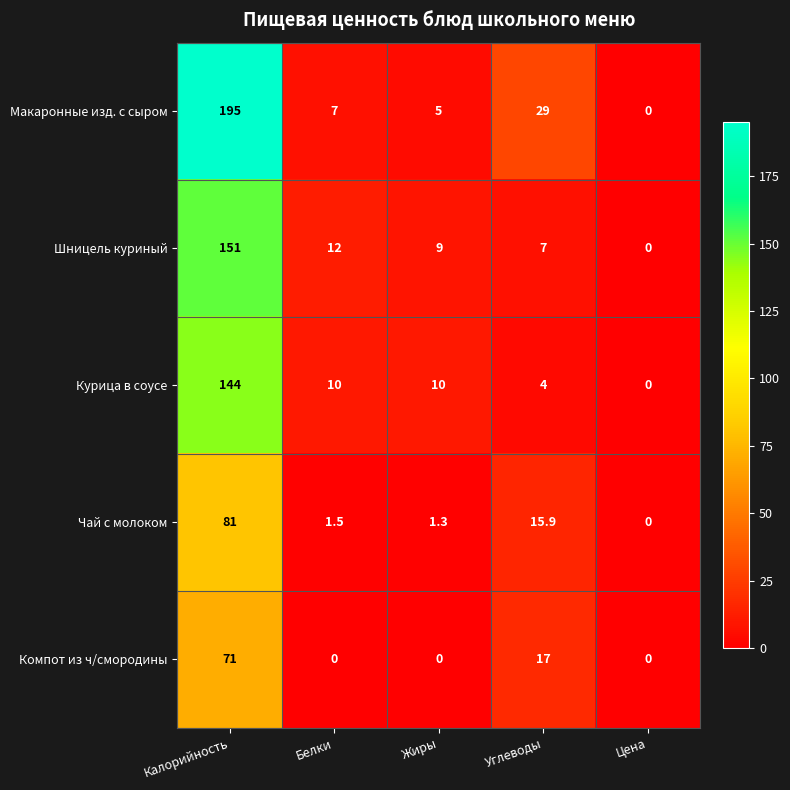

List the labels in order of Чай с молоком value, smallest first.

Цена, Жиры, Белки, Углеводы, Калорийность